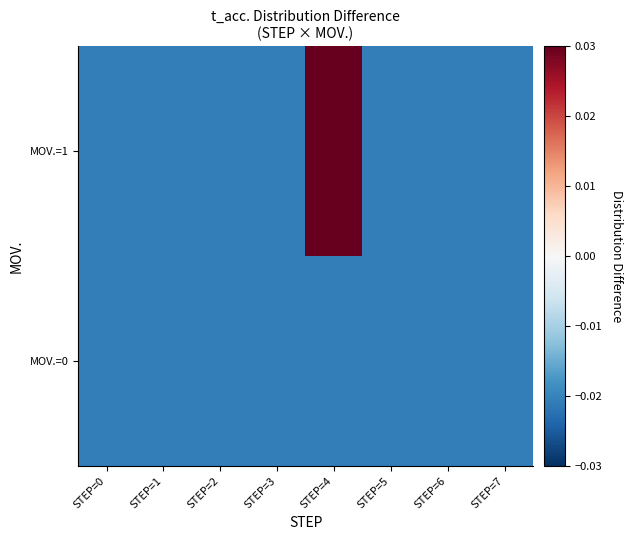

Reading left to right, transcribe all the data shown in this chart.

MOV.=0: STEP=0=-0.0	STEP=1=-0.0	STEP=2=-0.0	STEP=3=-0.0	STEP=4=-0.0	STEP=5=-0.0	STEP=6=-0.0	STEP=7=-0.0
MOV.=1: STEP=0=-0.0	STEP=1=-0.0	STEP=2=-0.0	STEP=3=-0.0	STEP=4=0.3	STEP=5=-0.0	STEP=6=-0.0	STEP=7=-0.0